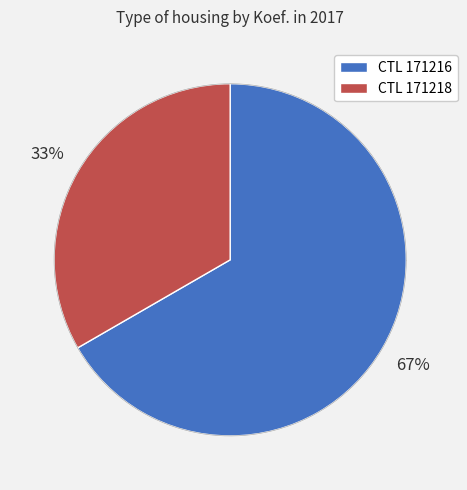

Which category has the smallest portion of the pie?

171218